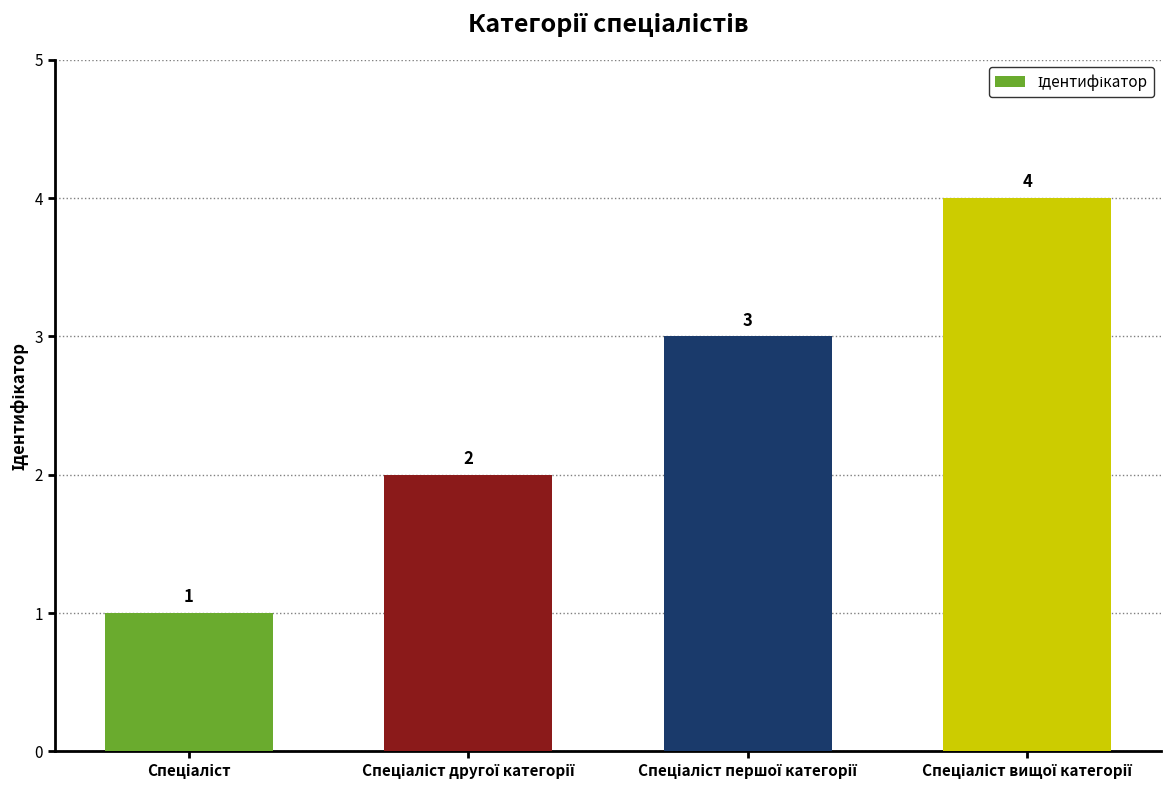

Are the bars horizontal?

No